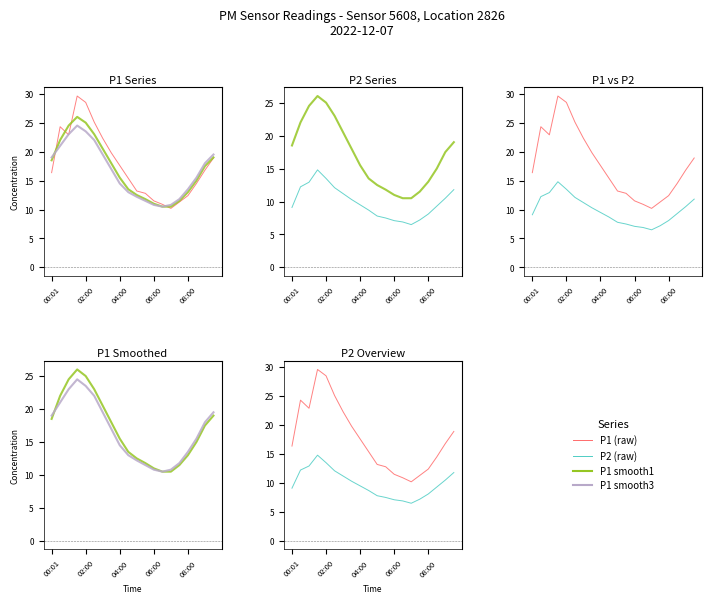

Which series has the widest spread of values?

P1 (raw)